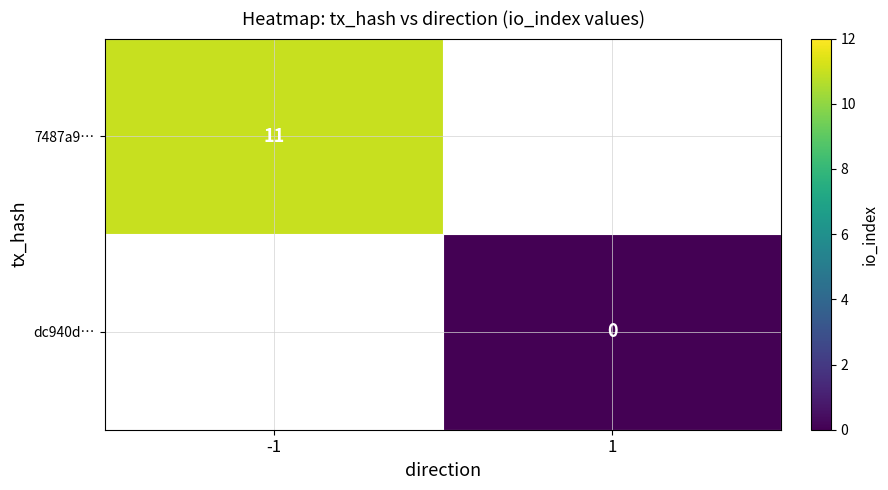

Is the value of dc940d… at 1 greater than the value of 7487a9… at -1?

No